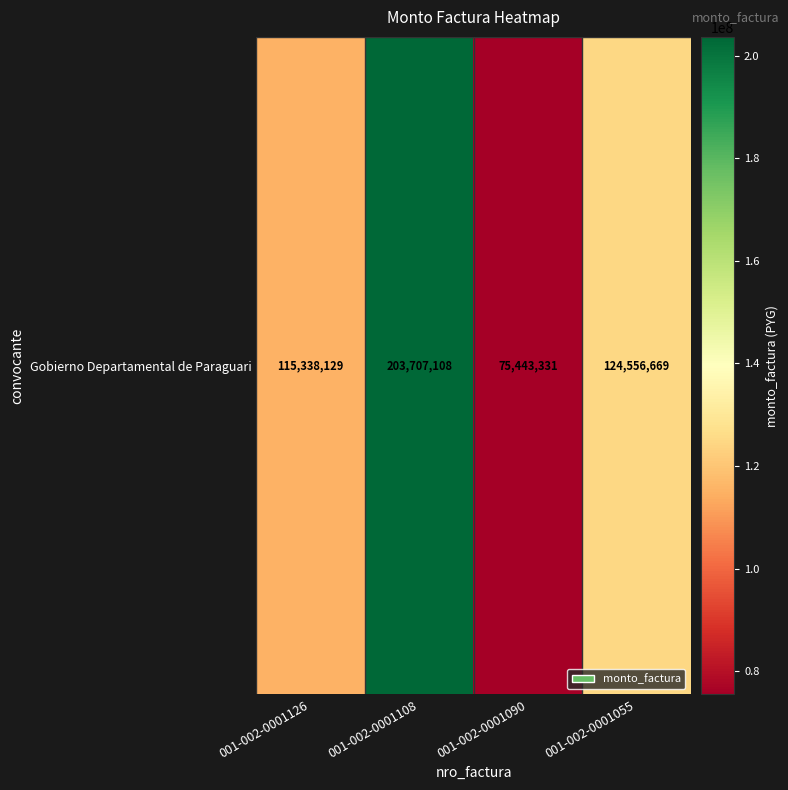

Reading right to left, extract all data points from this chart.

124556669	75443331	203707108	115338129